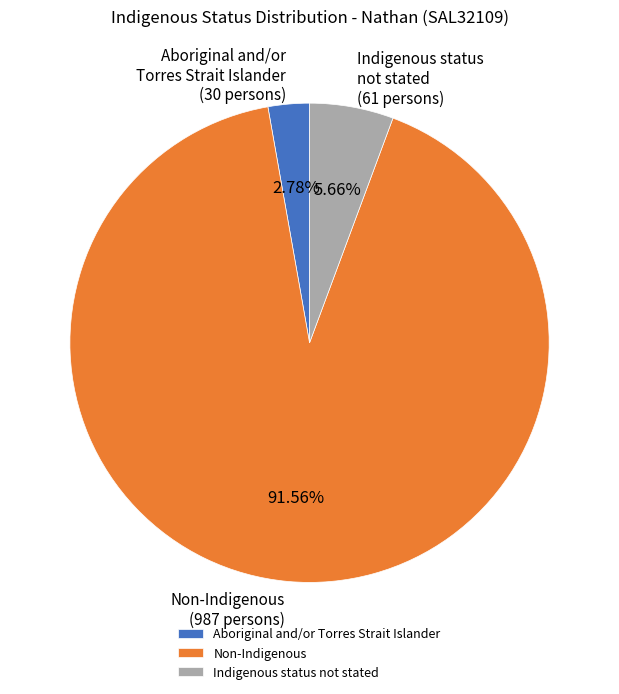

Does Non-Indigenous (987 persons) account for over 50% of the chart?

Yes